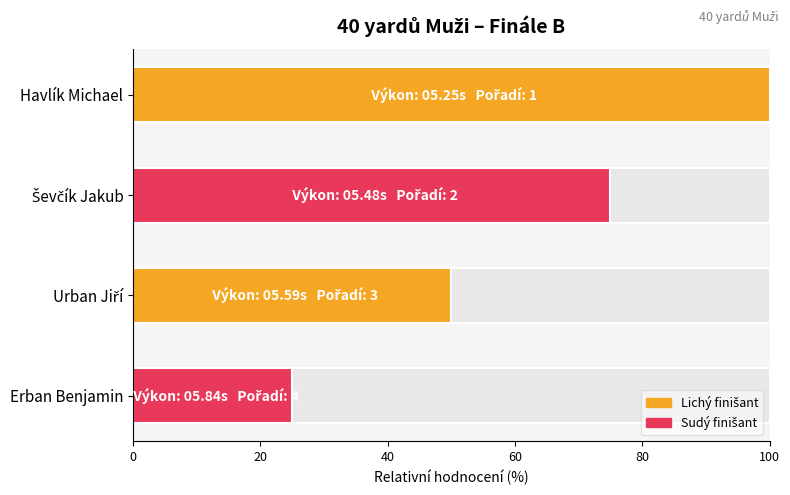

What is the change in value from Urban Jiří to Erban Benjamin?

-25